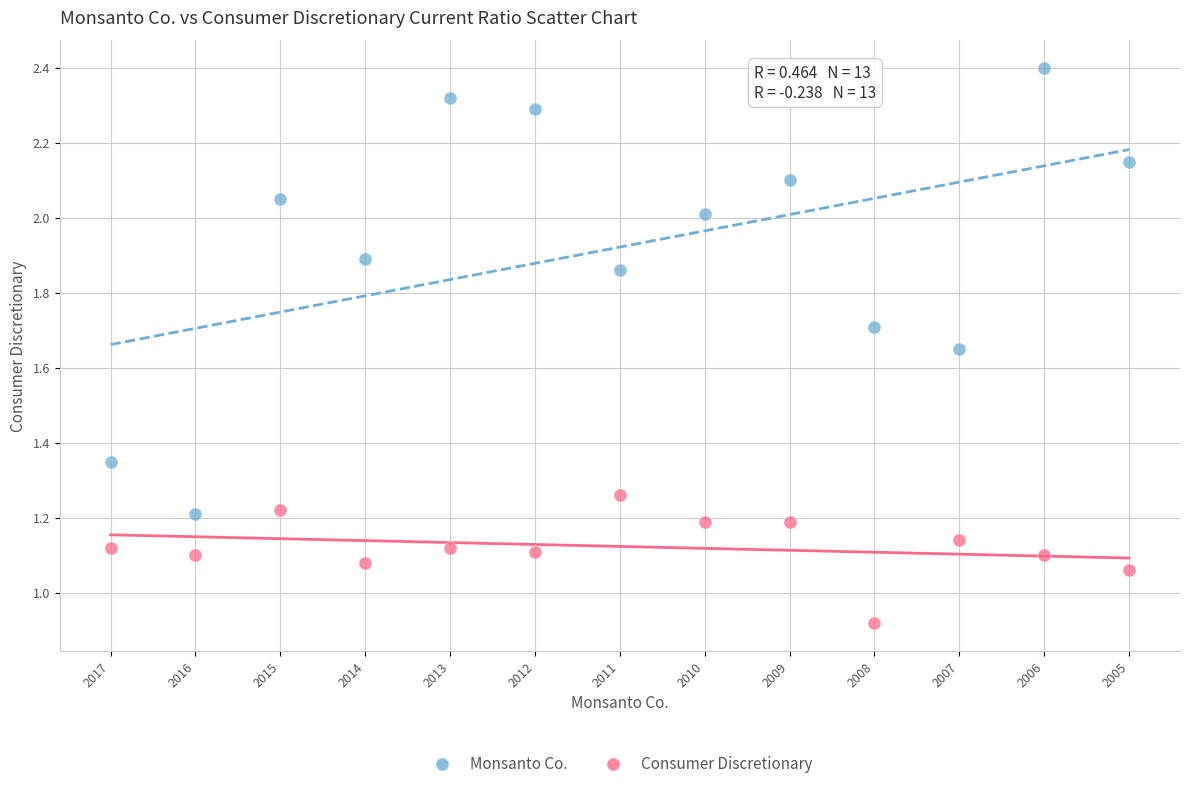

Across all data points, what is the range of Y values (max minus min)?

1.5